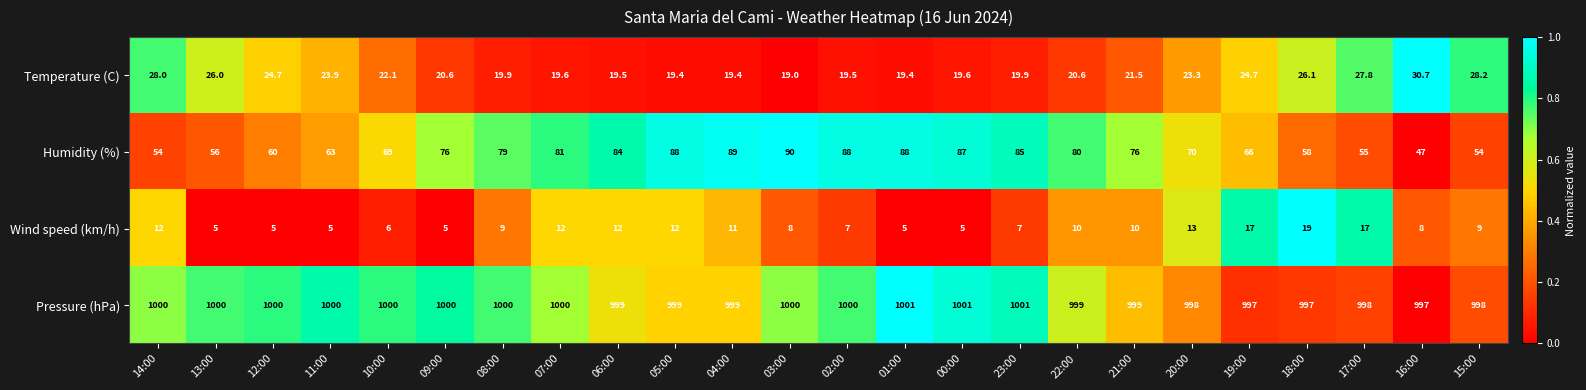

Which series has the widest spread of values?

Humidity (%)